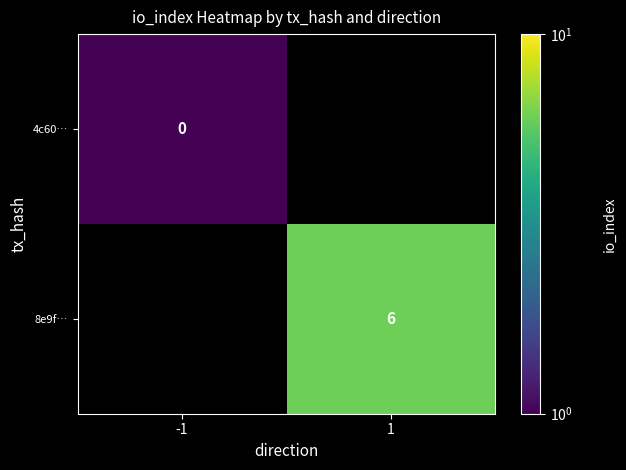

The 8e9f… series shows 6.0 at 1. True or false?

True